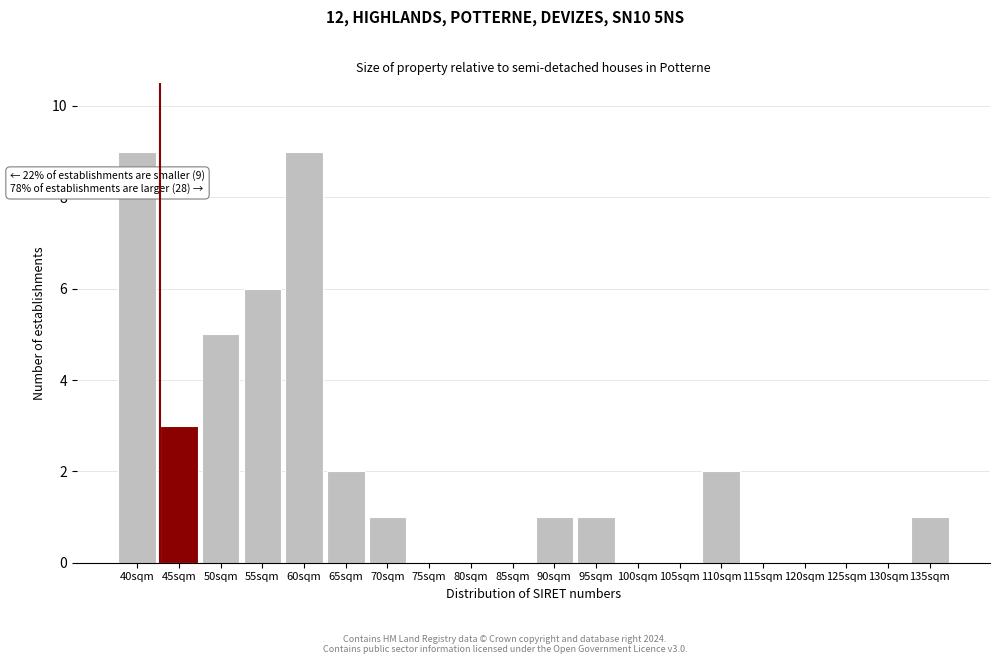

Reading right to left, transcribe all the data shown in this chart.

135sqm=1	130sqm=0	125sqm=0	120sqm=0	115sqm=0	110sqm=2	105sqm=0	100sqm=0	95sqm=1	90sqm=1	85sqm=0	80sqm=0	75sqm=0	70sqm=1	65sqm=2	60sqm=9	55sqm=6	50sqm=5	45sqm=3	40sqm=9